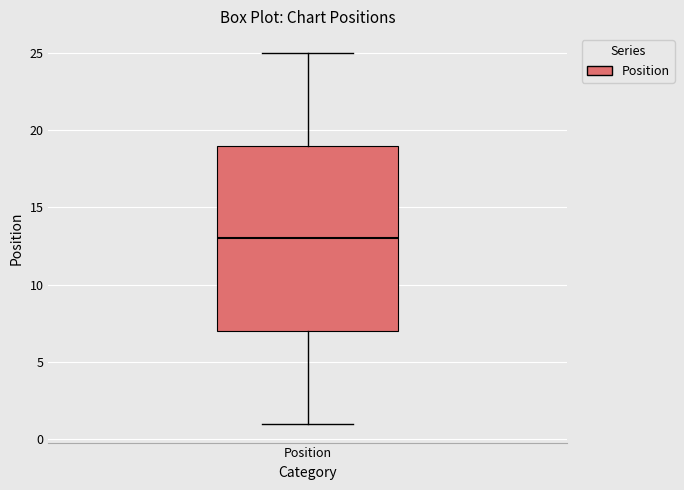

Read this box plot against the y-axis: the position of the median line, the range covered by the box, and the ends of both whiskers. The values are not printed on the chart, so give them approximately, as read against the axis.

median 13, box 7 to 19, whiskers 1 to 25